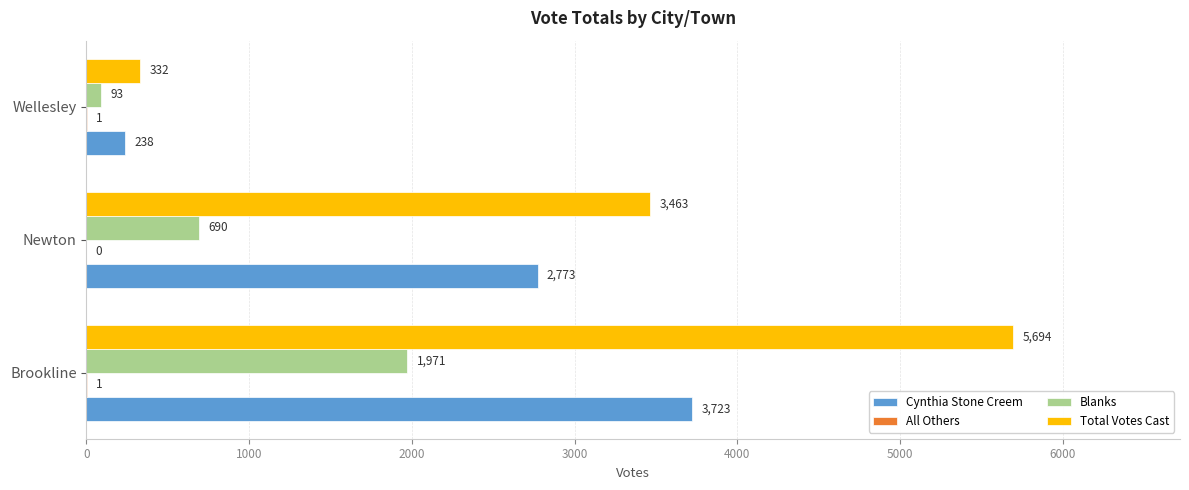

What is the maximum value shown in the chart?

5694